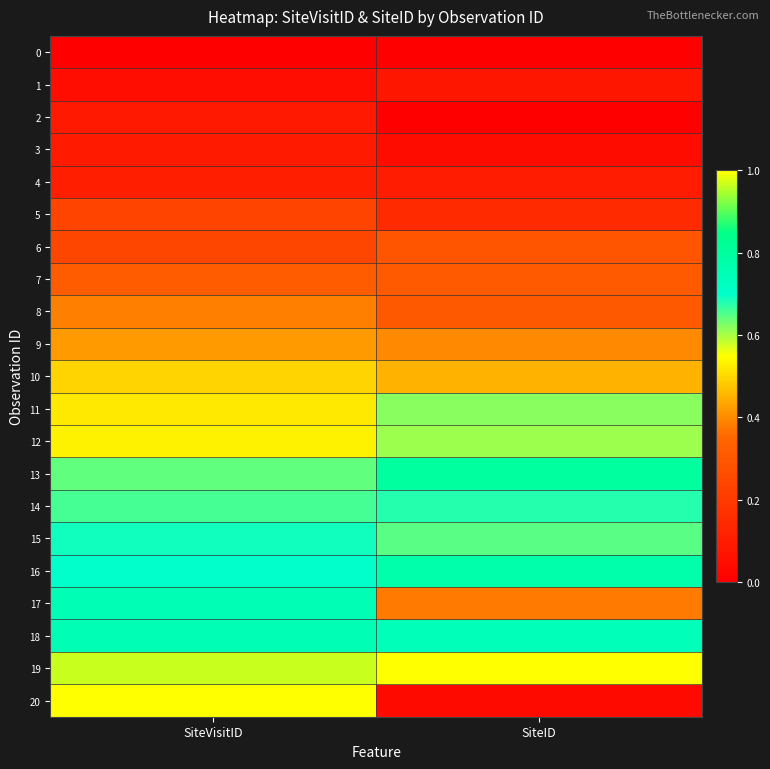

Reading left to right, what are all the values shown in this chart?

0: SiteVisitID=0.0	SiteID=0.0
1: SiteVisitID=0.0	SiteID=0.1
2: SiteVisitID=0.1	SiteID=0.0
3: SiteVisitID=0.1	SiteID=0.0
4: SiteVisitID=0.1	SiteID=0.1
5: SiteVisitID=0.2	SiteID=0.1
6: SiteVisitID=0.2	SiteID=0.3
7: SiteVisitID=0.3	SiteID=0.3
8: SiteVisitID=0.4	SiteID=0.3
9: SiteVisitID=0.4	SiteID=0.4
10: SiteVisitID=0.5	SiteID=0.5
11: SiteVisitID=0.5	SiteID=0.6
12: SiteVisitID=0.5	SiteID=0.6
13: SiteVisitID=0.6	SiteID=0.8
14: SiteVisitID=0.7	SiteID=0.7
15: SiteVisitID=0.7	SiteID=0.6
16: SiteVisitID=0.7	SiteID=0.8
17: SiteVisitID=0.7	SiteID=0.4
18: SiteVisitID=0.7	SiteID=0.7
19: SiteVisitID=1.0	SiteID=1.0
20: SiteVisitID=1.0	SiteID=0.0